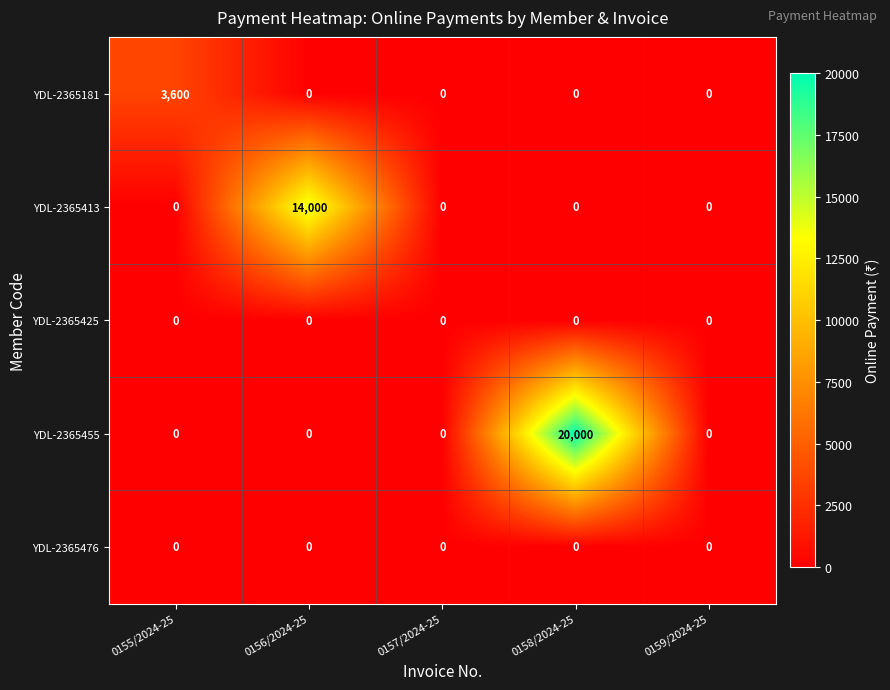

Which series has the largest total across all categories?

YDL-2365455